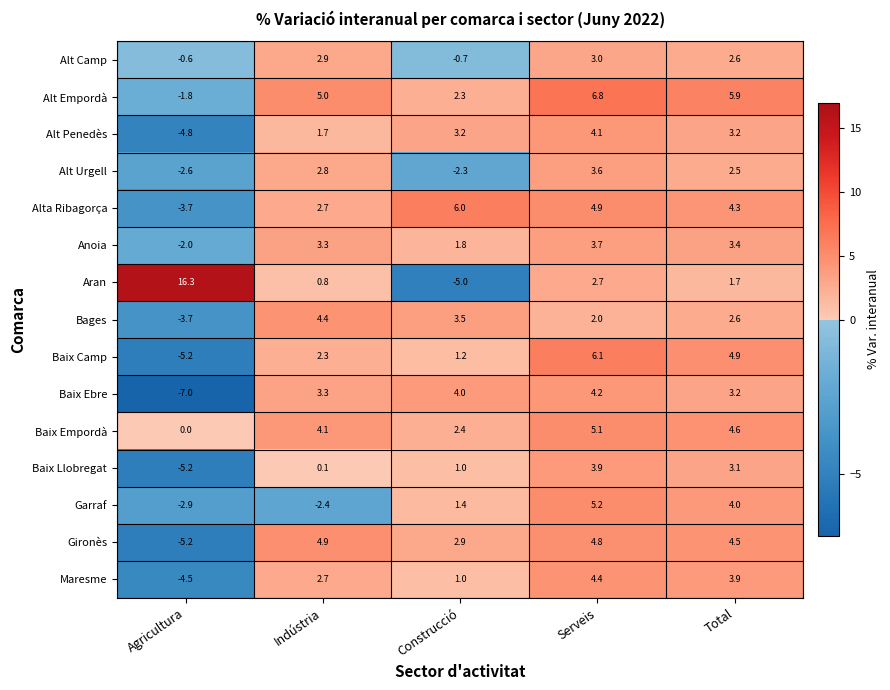

What is the greatest value displayed?

16.3